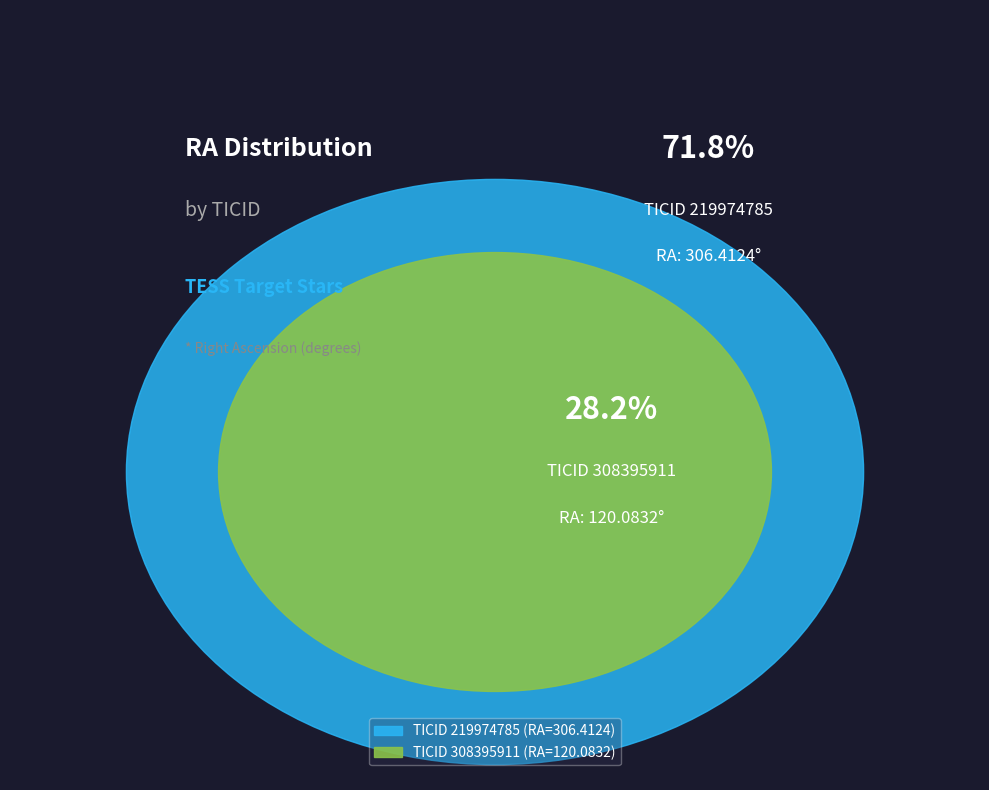

What is the ratio of the value at 219974785 to the value at 308395911?

2.6